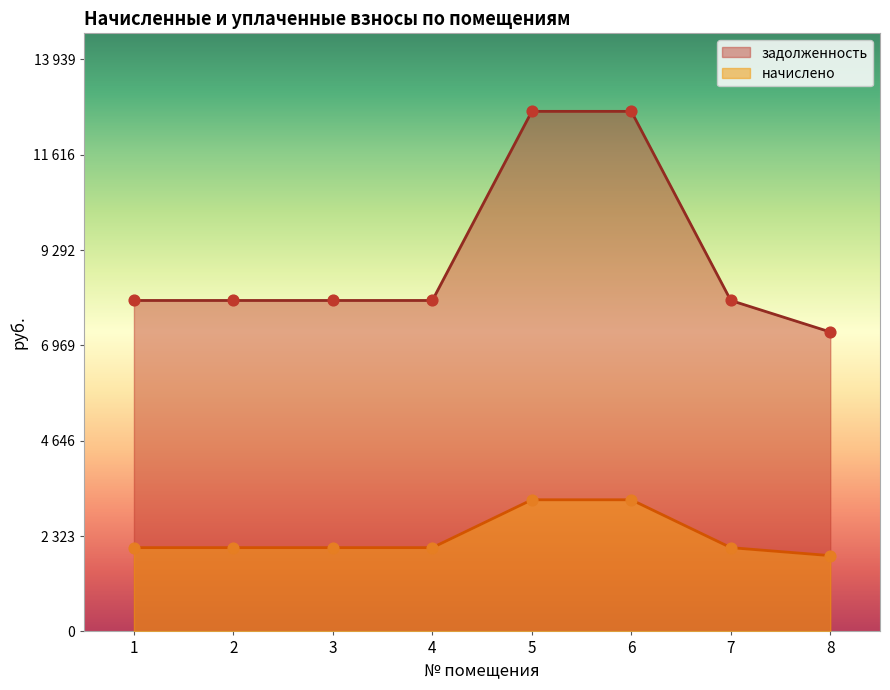

What are all the series names shown in the legend?

задолженность, начислено